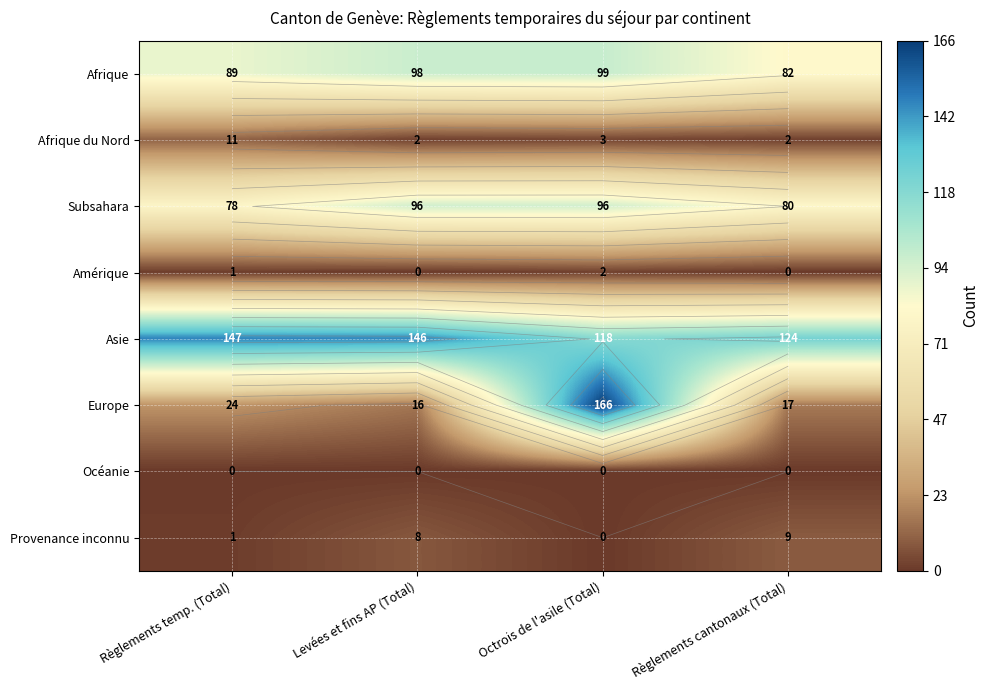

Between Octrois de l'asile (Total) and Règlements cantonaux (Total), which series saw the biggest shift?

Europe